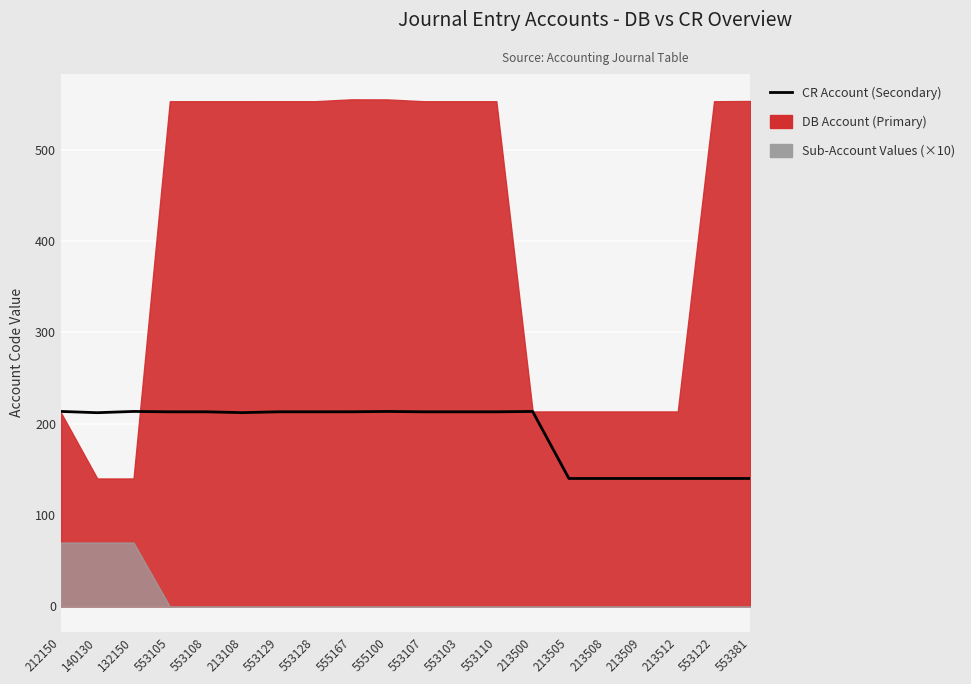

At which category does the data reach its first local valley?

140130